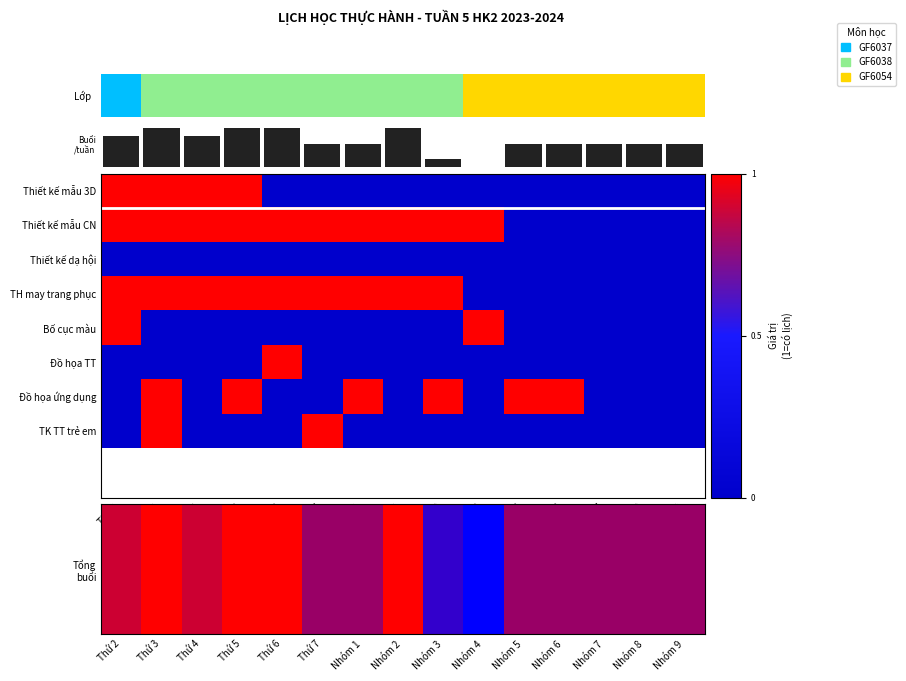

The value of Đồ họa ứng dụng at Thứ 4 is -1. True or false?

False